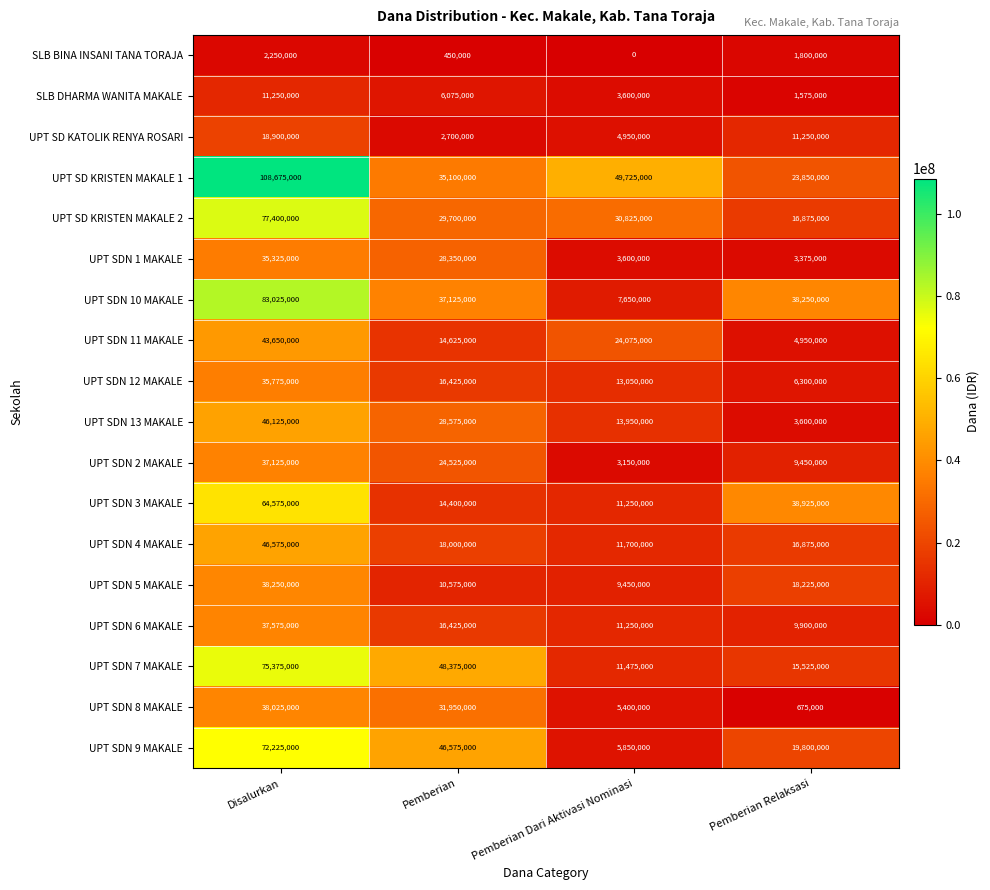

At which category does the chart reach its peak across all series?

Disalurkan